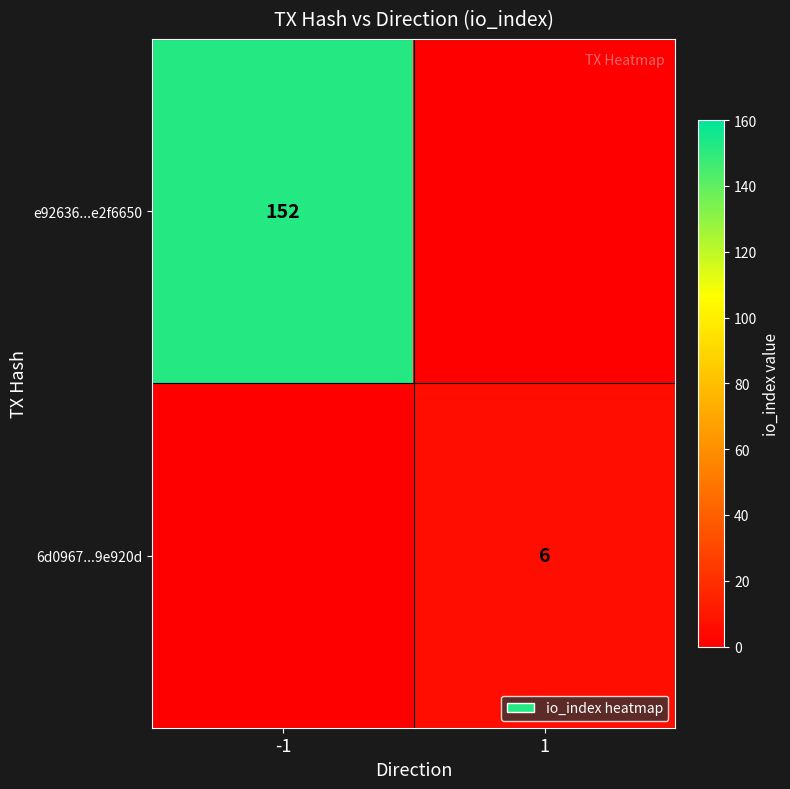

The value of e92636...e2f6650 at -1 is 152. True or false?

True